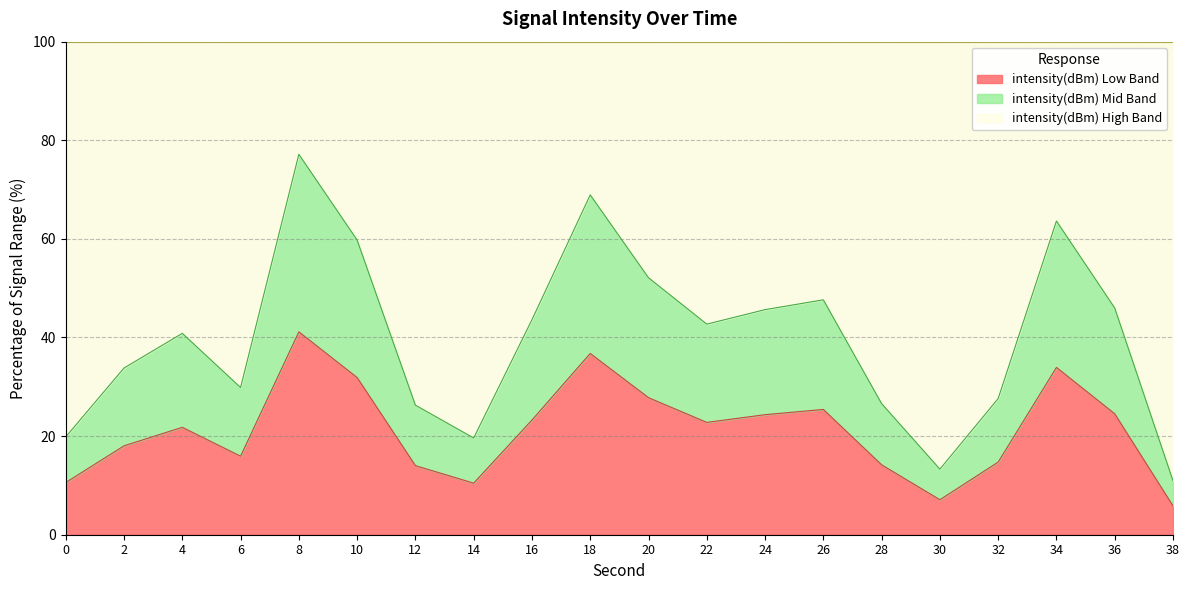

The value at 16 is 40.3. True or false?

False